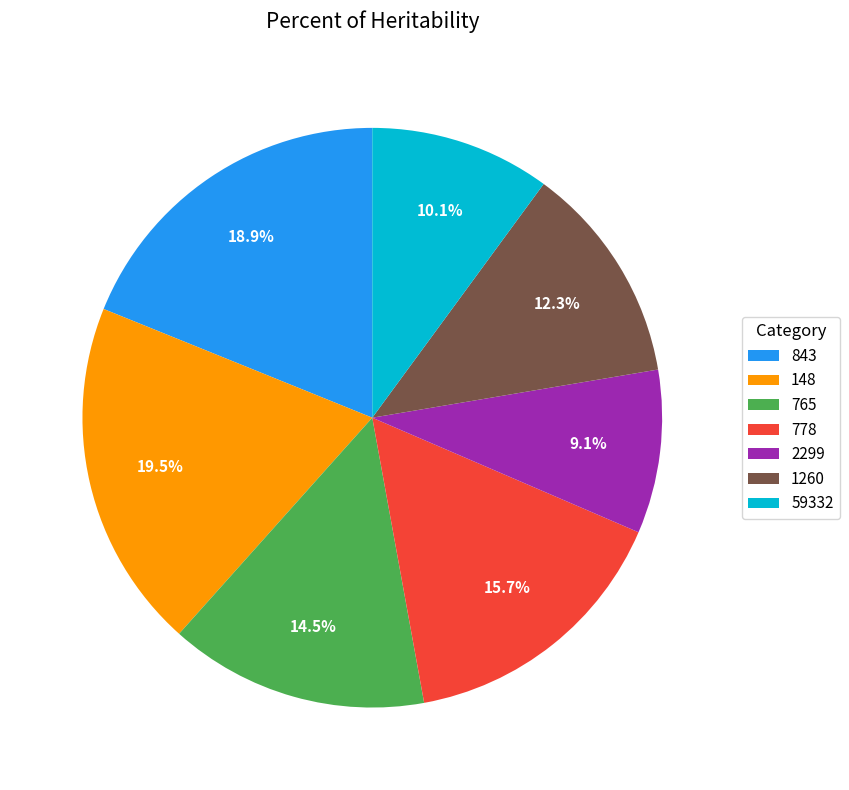

Rank the categories by value from highest to lowest.

148, 843, 778, 765, 1260, 59332, 2299